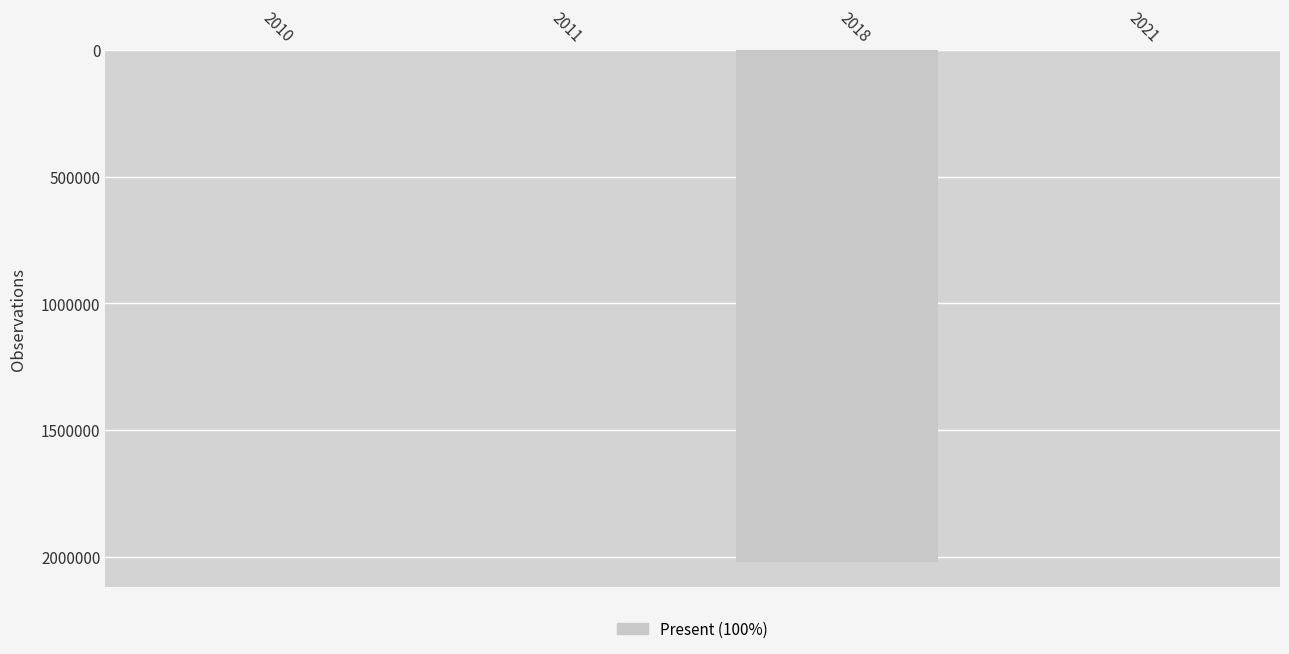

The value at 2018 is 2019788.7. True or false?

True